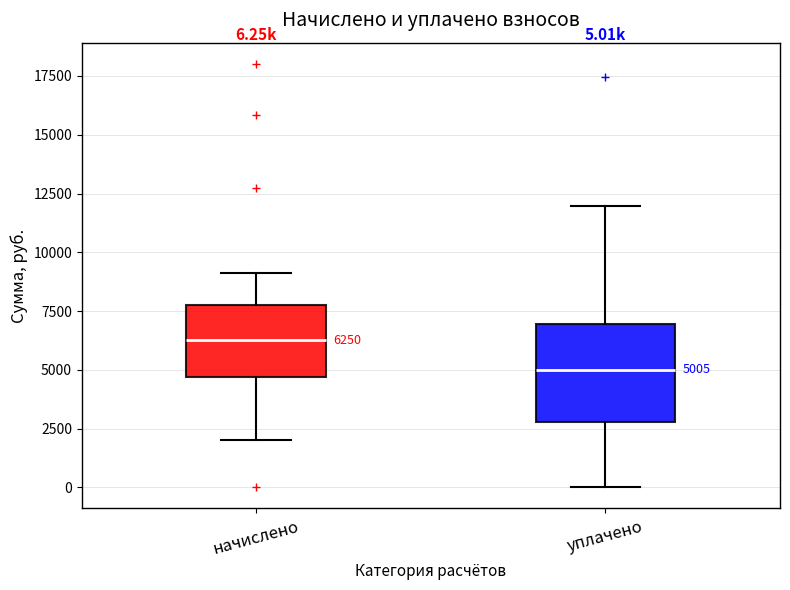

Comparing the boxes themselves (not the whiskers), which one is the tallest?

уплачено